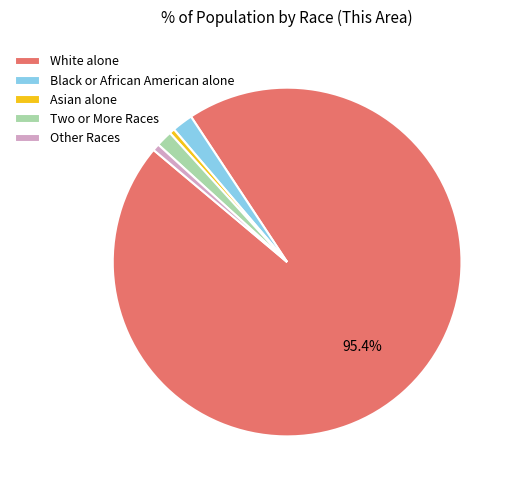

Between Other Races and White alone, which is larger?

White alone